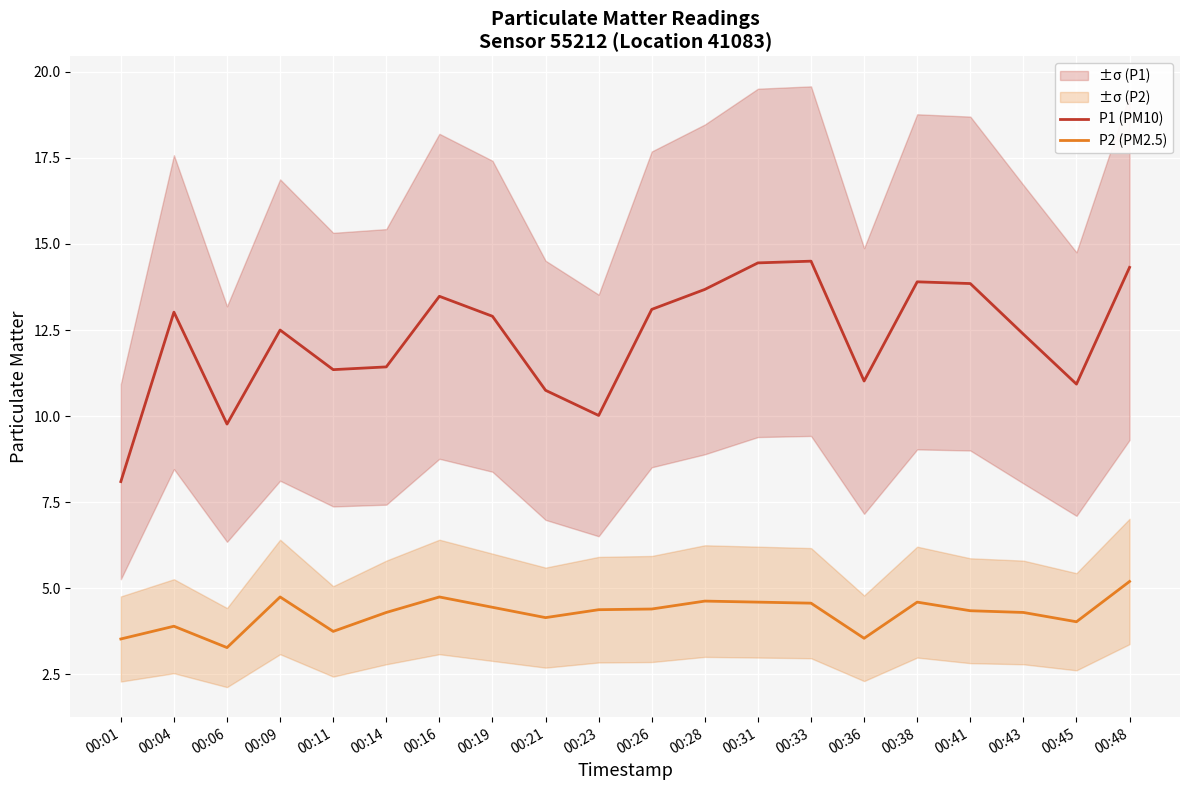

Rank the series by their maximum value, from lowest to highest.

P2 (PM2.5), P1 (PM10)